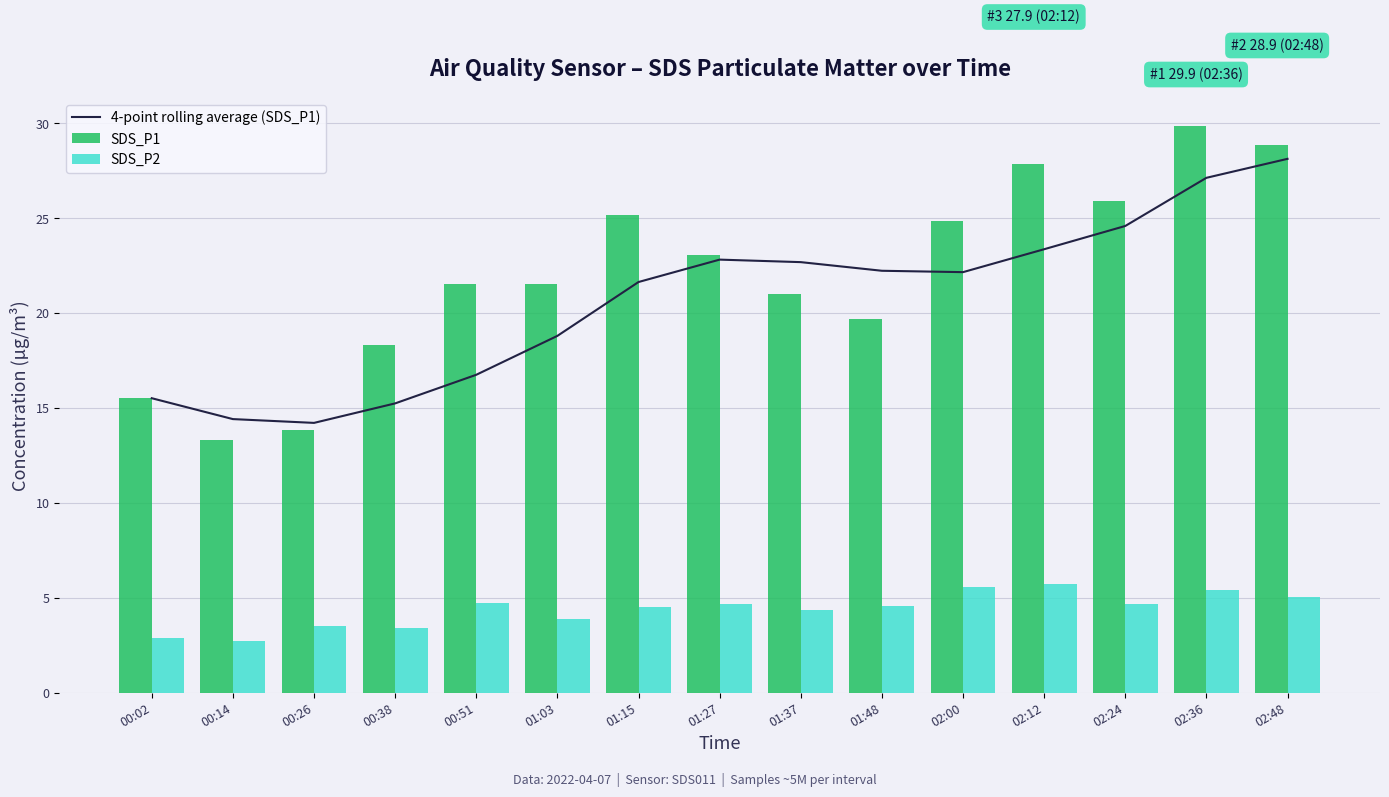

List the labels in order of 4-point rolling average (SDS_P1) value, smallest first.

00:26, 00:14, 00:38, 00:02, 00:51, 01:03, 01:15, 02:00, 01:48, 01:37, 01:27, 02:12, 02:24, 02:36, 02:48